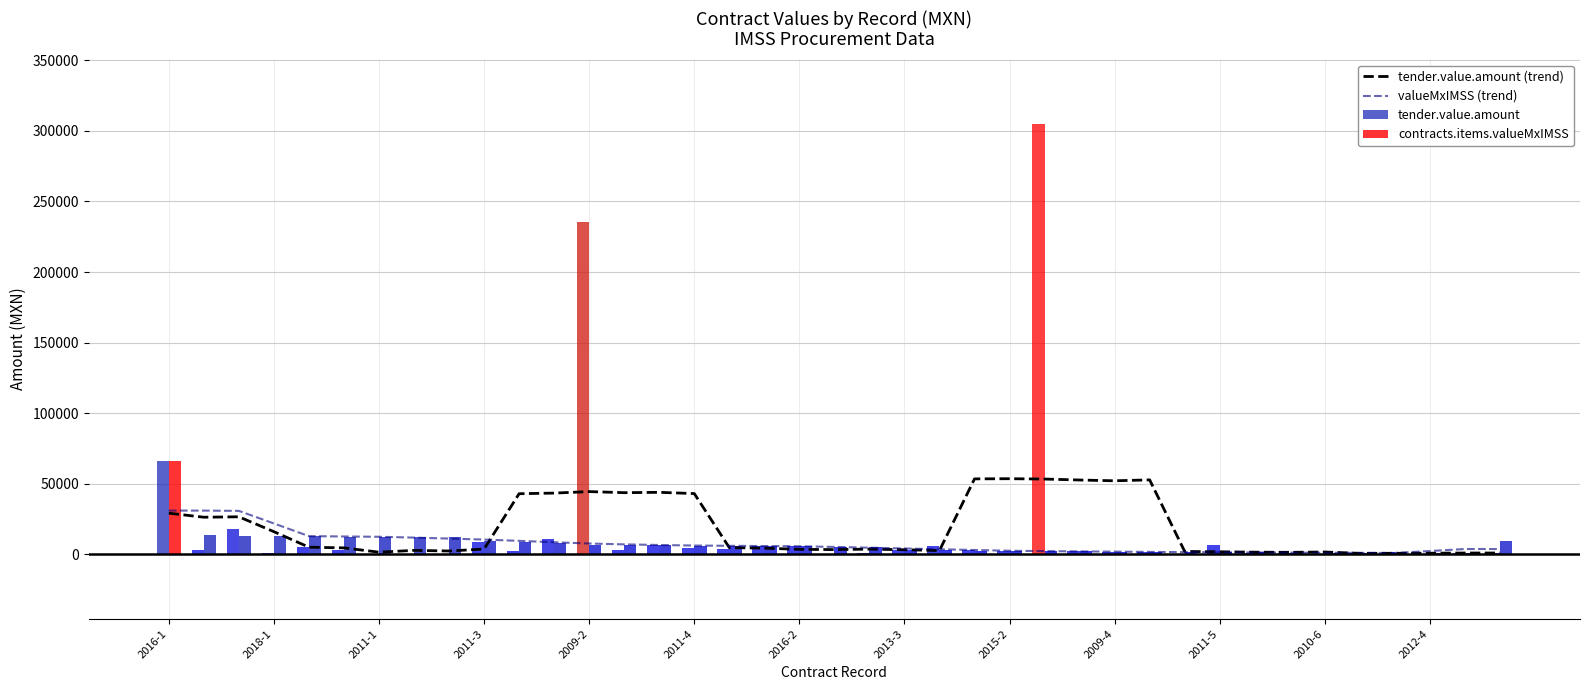

At how many categories does at least one series exceed 86842?

2